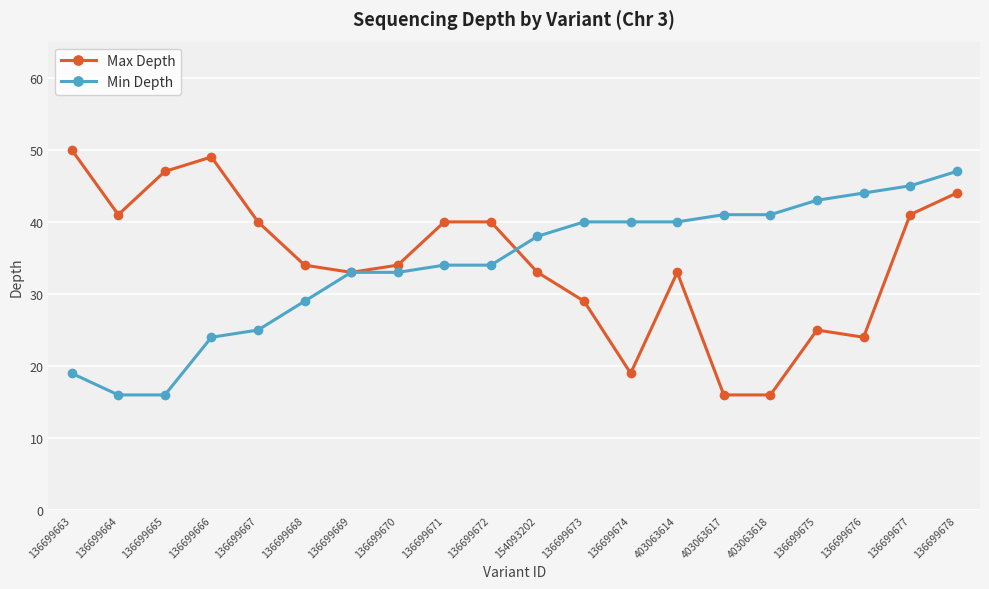

Reading left to right, what are all the values shown in this chart?

Max Depth: 50	41	47	49	40	34	33	34	40	40	33	29	19	33	16	16	25	24	41	44
Min Depth: 19	16	16	24	25	29	33	33	34	34	38	40	40	40	41	41	43	44	45	47